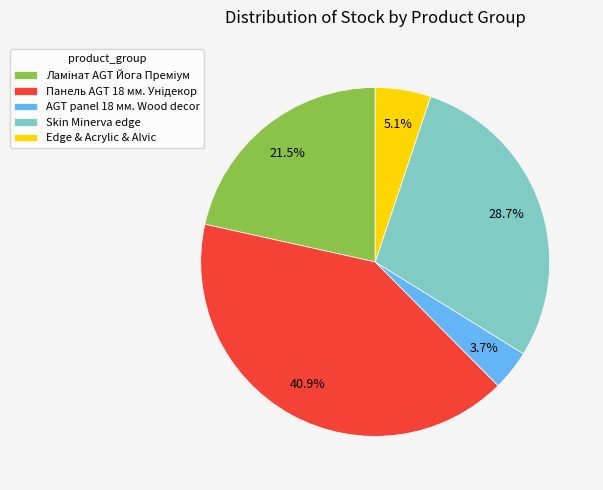

What is the smallest slice in the pie chart?

AGT panel 18 мм. Wood decor